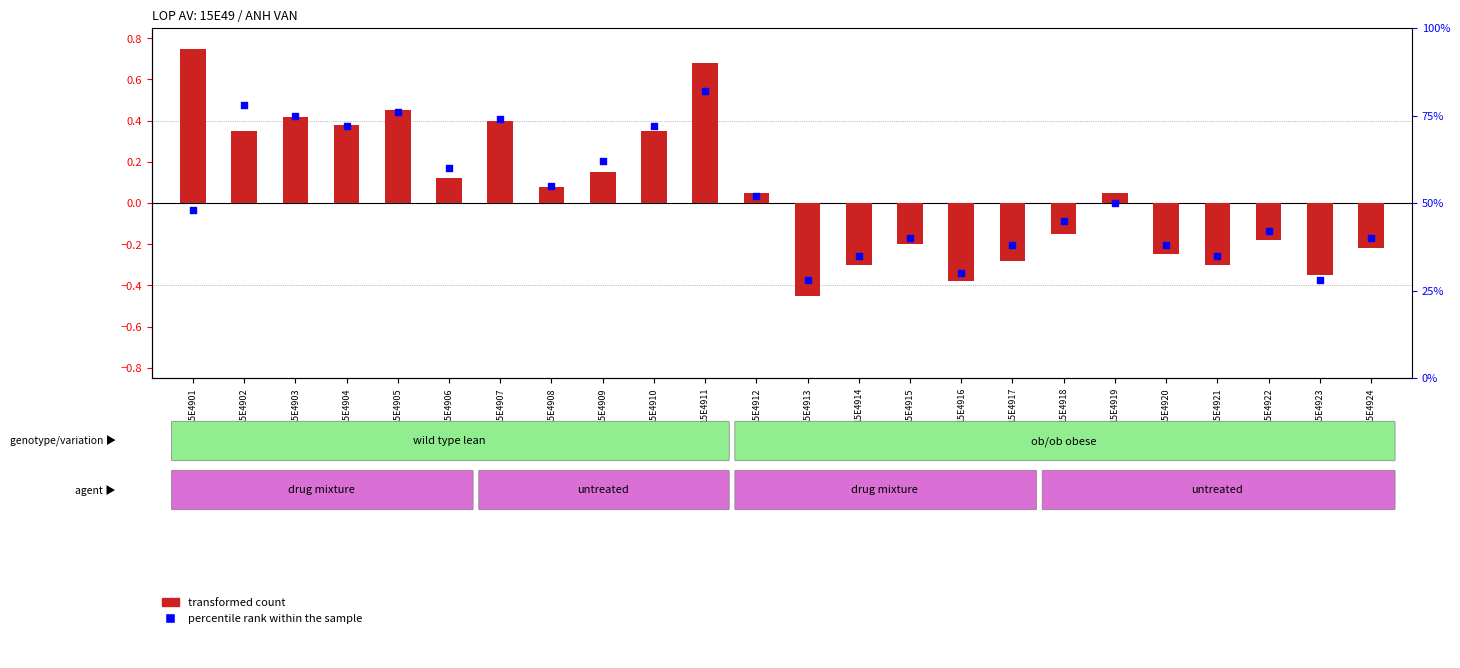

Is the value of percentile rank within the sample at 15E4903 greater than the value of transformed count at 15E4907?

Yes